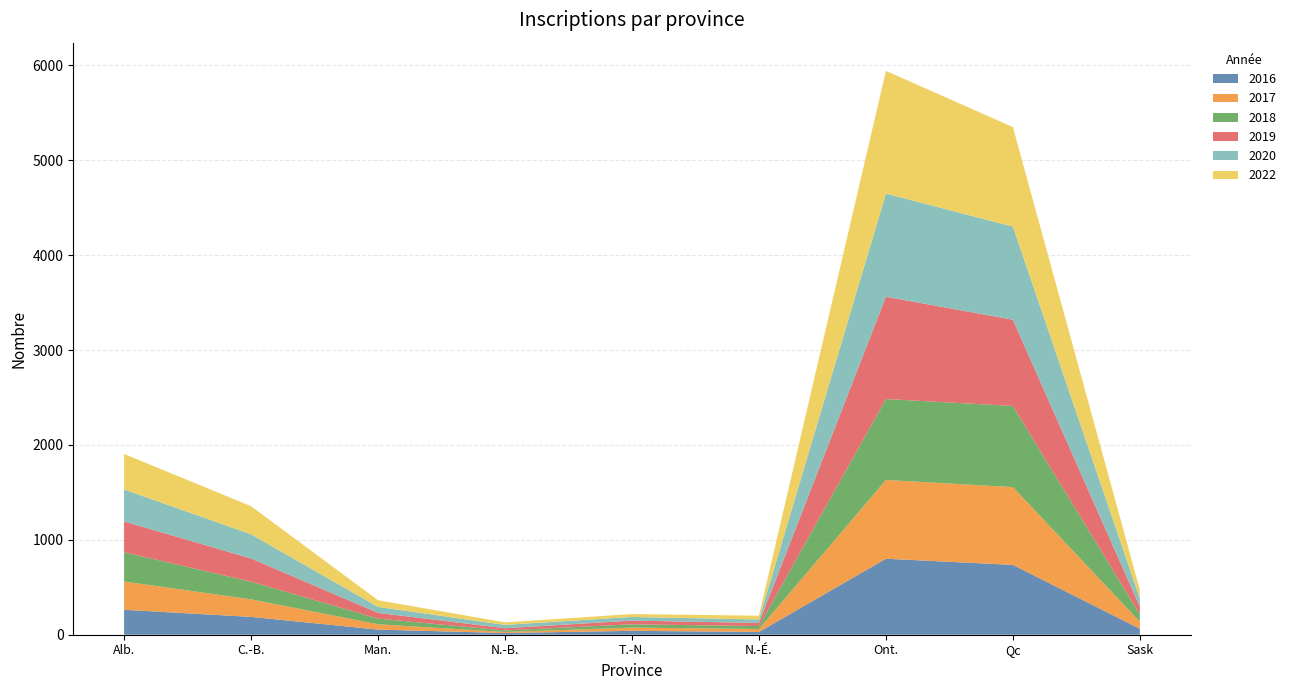

Reading right to left, transcribe all the data shown in this chart.

2016: Sask=63.0	Qc=736.0	Ont.=801.0	N.-É.=29.0	T.-N.=41.0	N.-B.=18.0	Man.=54.0	C.-B.=188.0	Alb.=263.0
2017: Sask=74.0	Qc=820.0	Ont.=830.0	N.-É.=31.0	T.-N.=34.0	N.-B.=11.0	Man.=56.0	C.-B.=185.0	Alb.=298.0
2018: Sask=77.0	Qc=854.6	Ont.=853.2	N.-É.=31.0	T.-N.=34.7	N.-B.=15.7	Man.=59.8	C.-B.=186.0	Alb.=308.3
2019: Sask=80.9	Qc=909.3	Ont.=1077.9	N.-É.=33.3	T.-N.=39.3	N.-B.=23.5	Man.=60.4	C.-B.=244.8	Alb.=324.8
2020: Sask=87.1	Qc=980.9	Ont.=1087.6	N.-É.=36.5	T.-N.=38.4	N.-B.=35.7	Man.=63.3	C.-B.=254.6	Alb.=336.8
2022: Sask=90.3	Qc=1049.1	Ont.=1292.9	N.-É.=39.3	T.-N.=30.5	N.-B.=26.3	Man.=70.2	C.-B.=296.3	Alb.=374.4